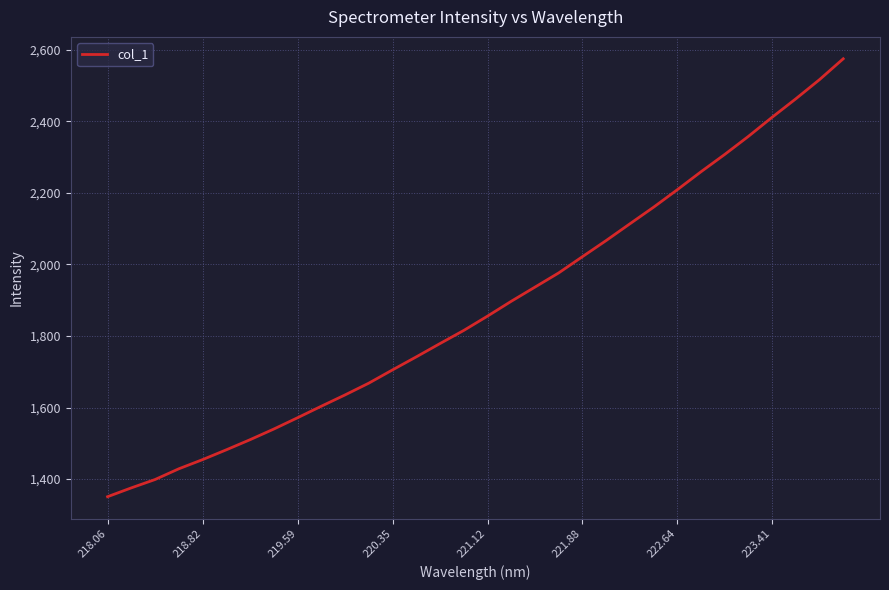

What is the greatest value displayed?

2574.6